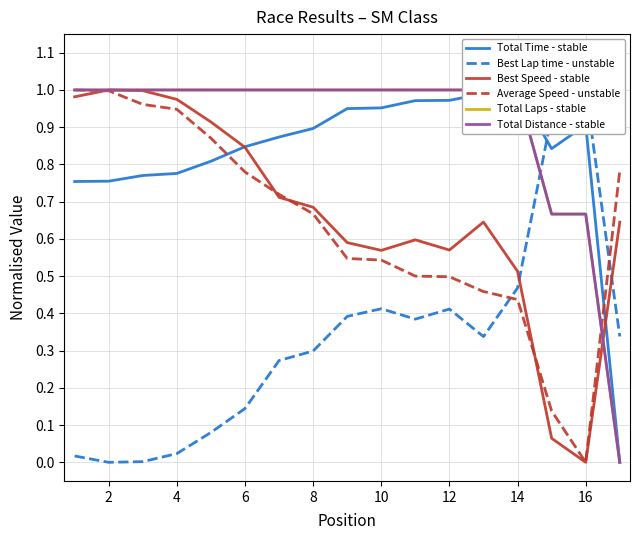

How many interior local valleys does the Average Speed - unstable series have?

1